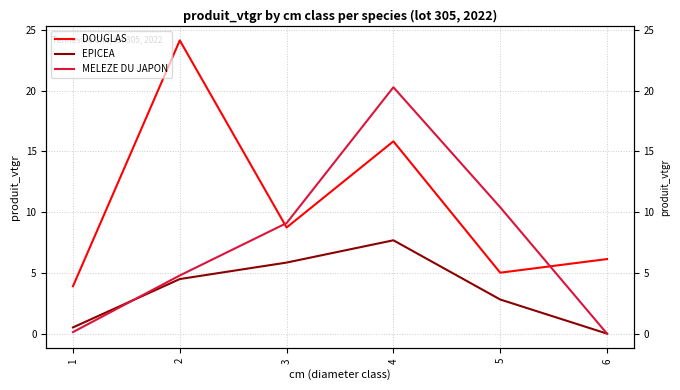

What is the value of the MELEZE DU JAPON point at the 1st from the left?

0.1